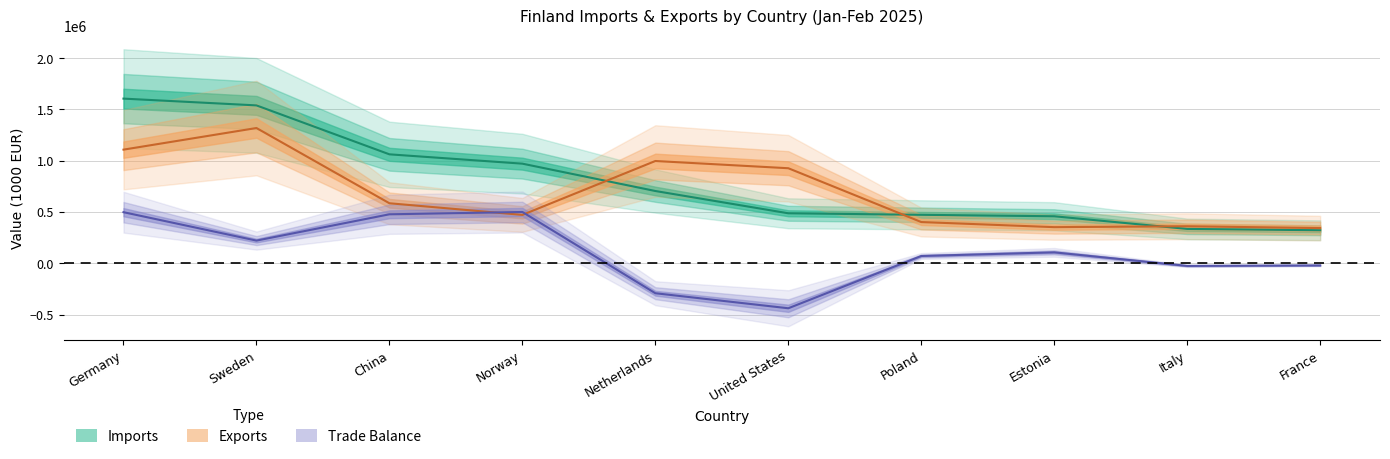

Which series ends up on top after the final intersection of imports and exports?

exports